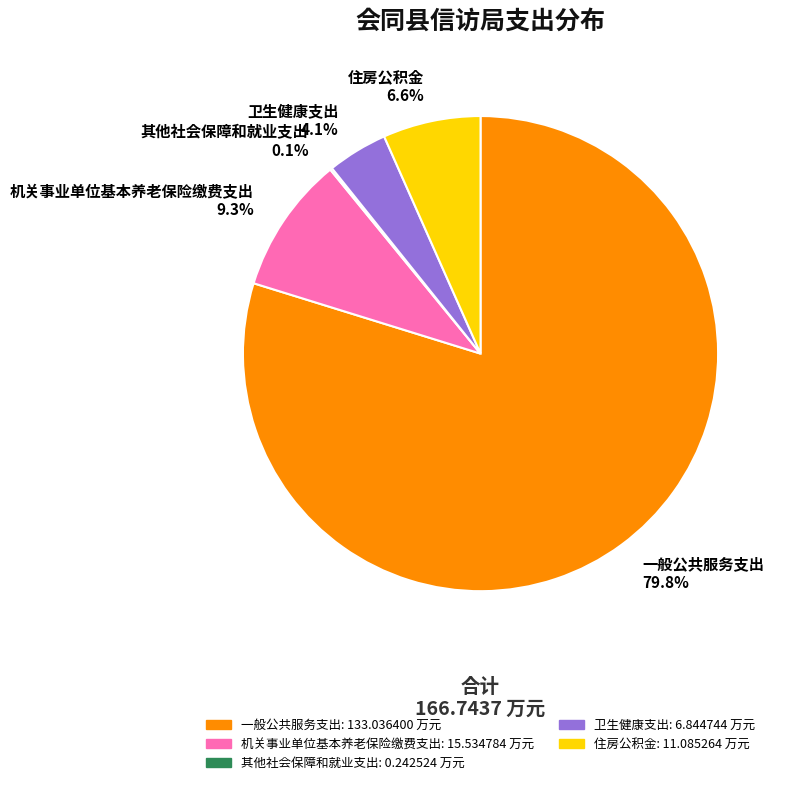

Between 机关事业单位基本养老保险缴费支出 9.3% and 一般公共服务支出 79.8%, which is larger?

一般公共服务支出 79.8%